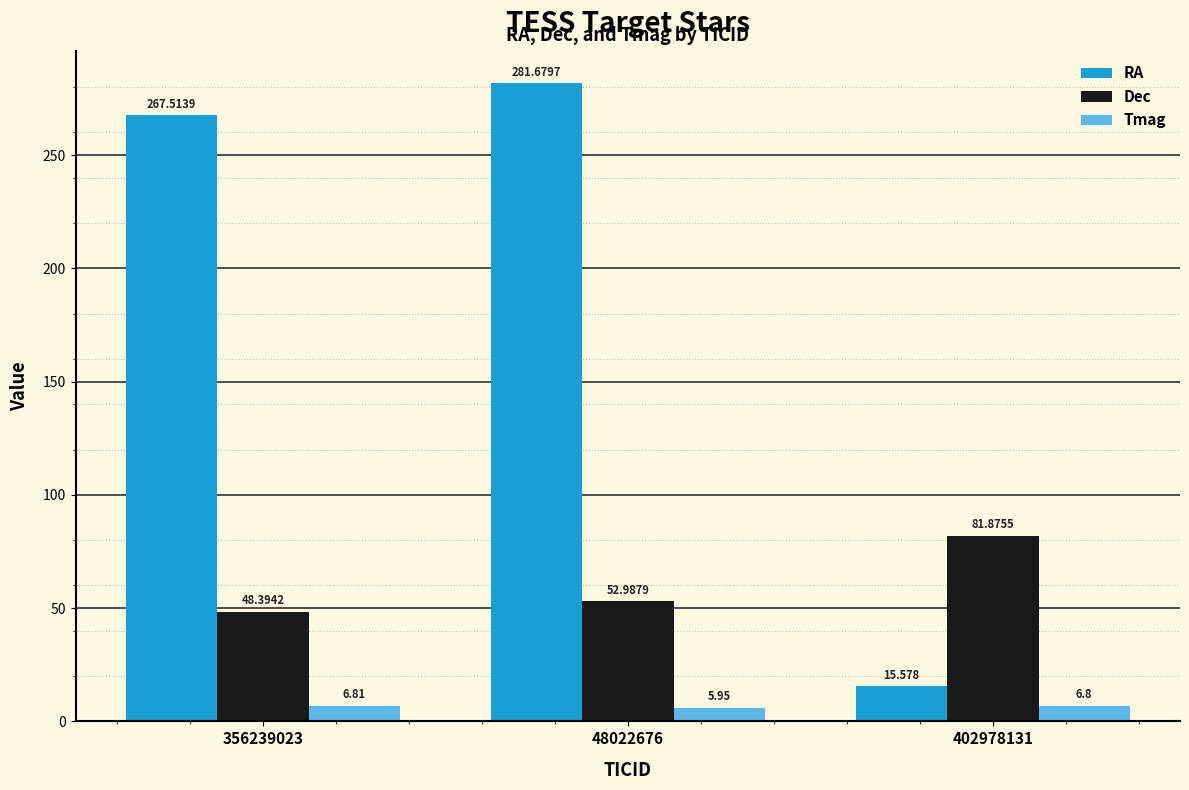

What is the difference between the Tmag values at 48022676 and 356239023?

0.9